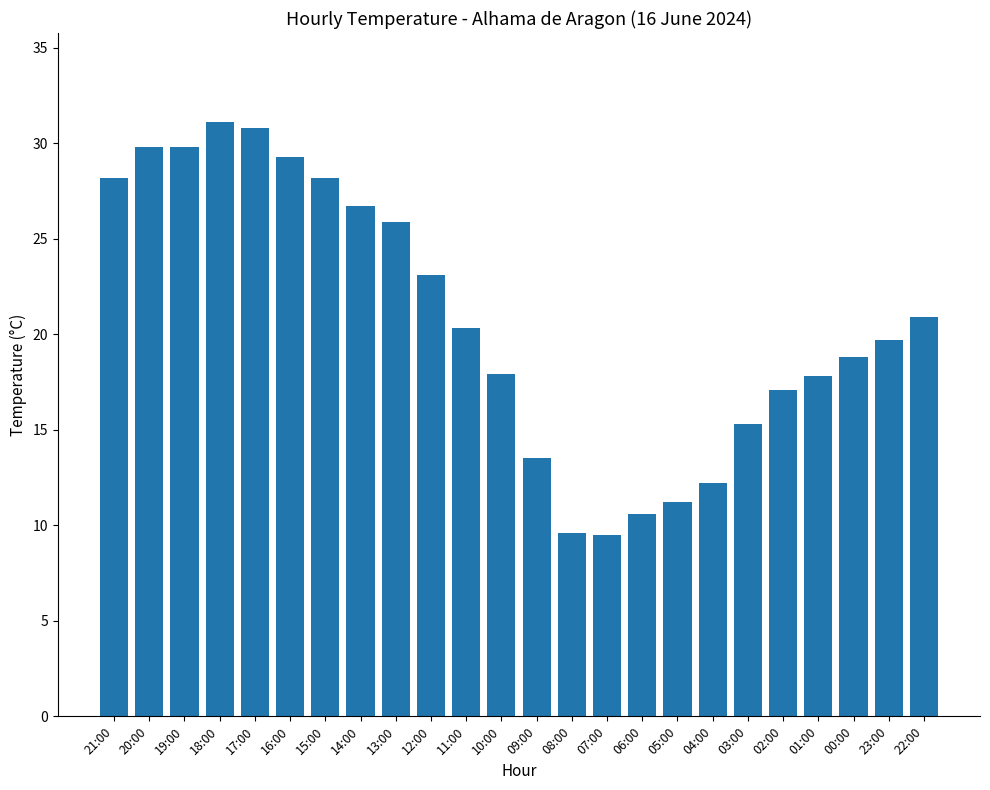

The chart shows a value of 31.7 at 11:00. True or false?

False